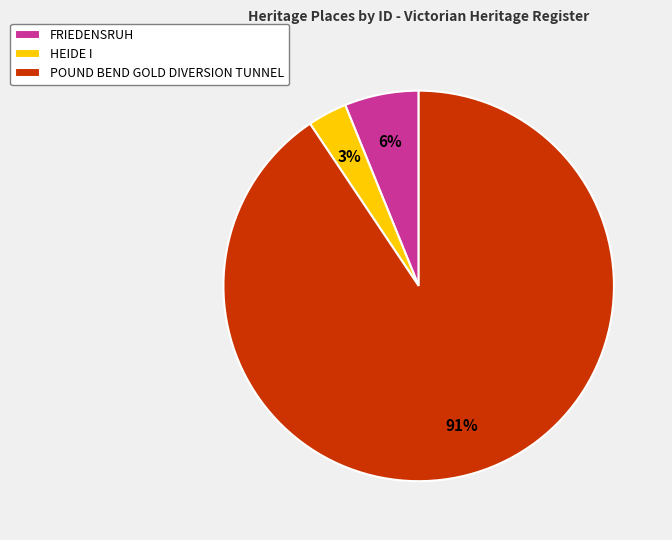

To the nearest percent, what portion does FRIEDENSRUH represent?

6%